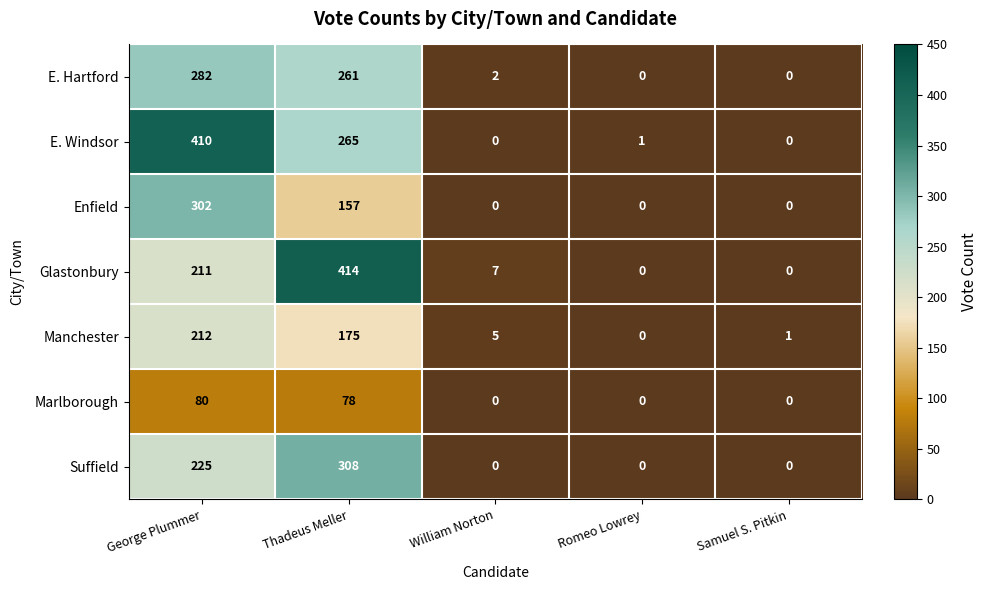

True or false: Enfield has a value of 138 at George Plummer.

False